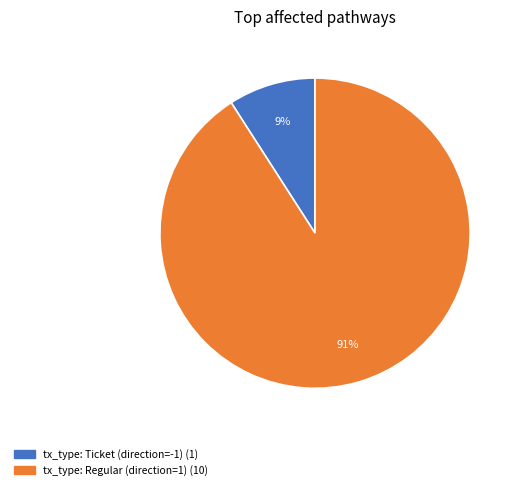

To the nearest percent, what percentage of the pie is tx_type: Regular (direction=1)?

91%